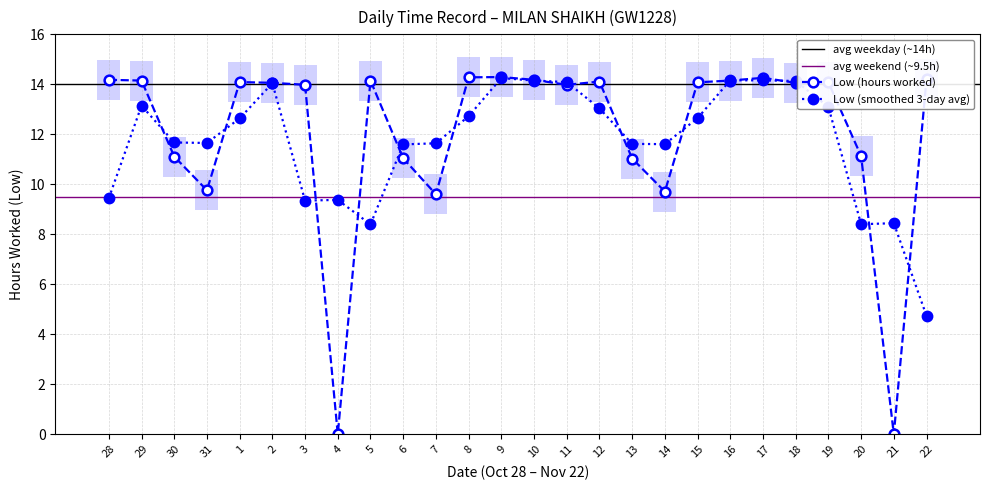

Which has a higher value, 22 or 10?

22